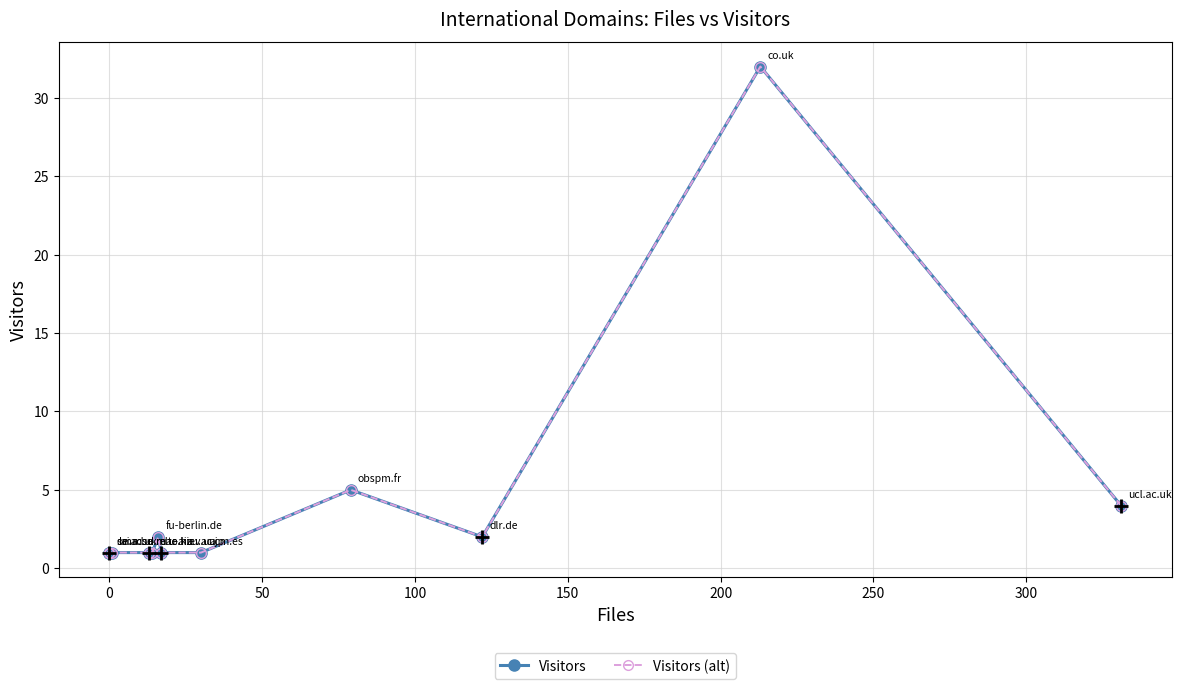

True or false: Visitors (alt) and Visitors cross at least once.

False